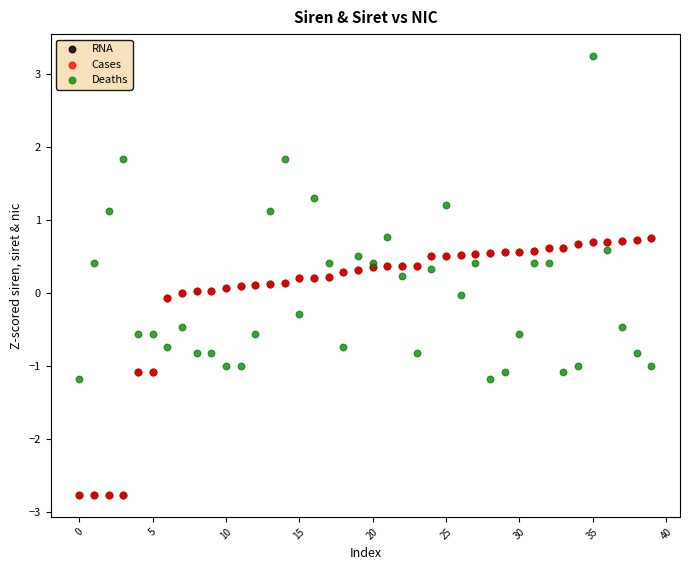

Which series reaches the maximum Y coordinate?

Deaths